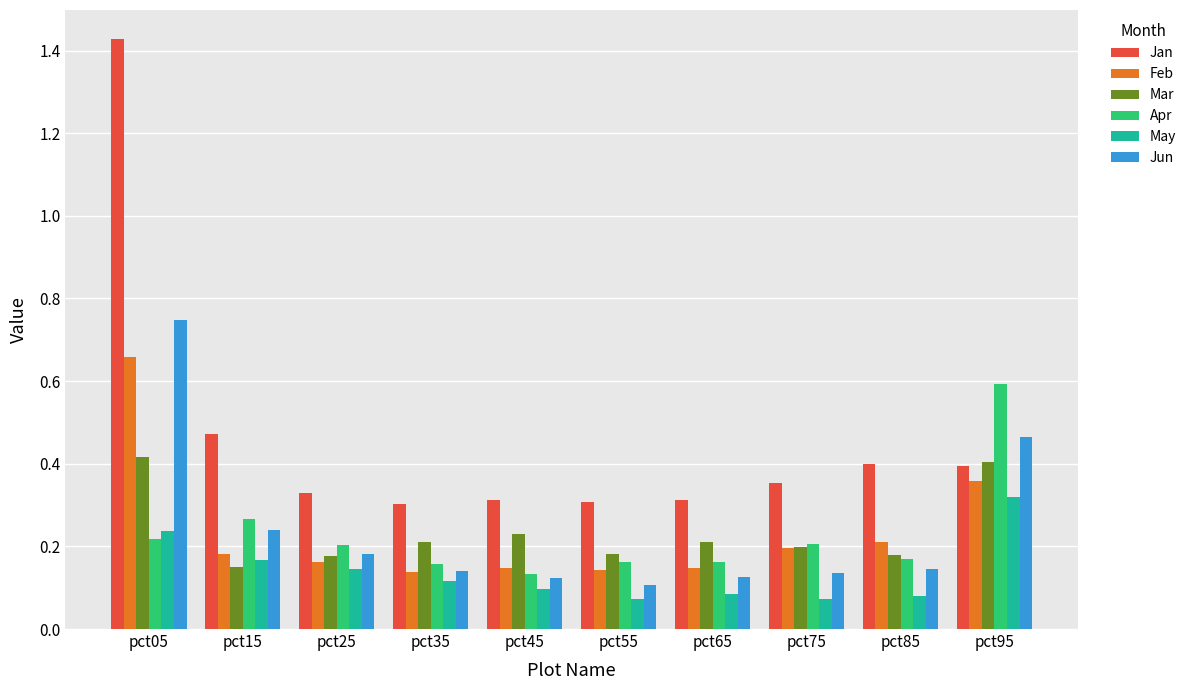

What is the difference between the maximum and second lowest values in the Jun series?

0.6